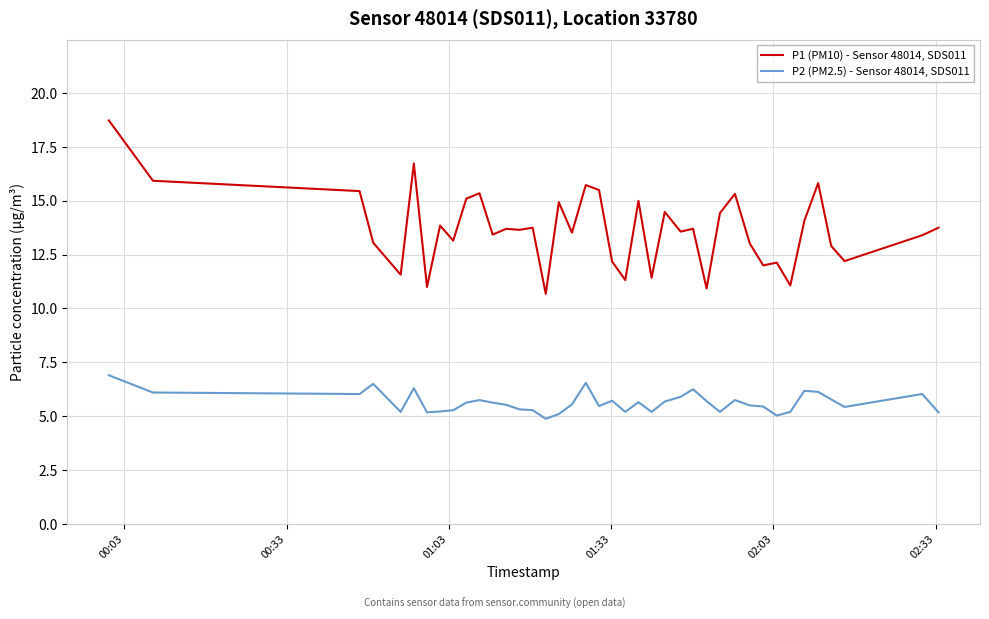

List the series in order of their peak value, lowest first.

P2 (PM2.5) - Sensor 48014, SDS011, P1 (PM10) - Sensor 48014, SDS011